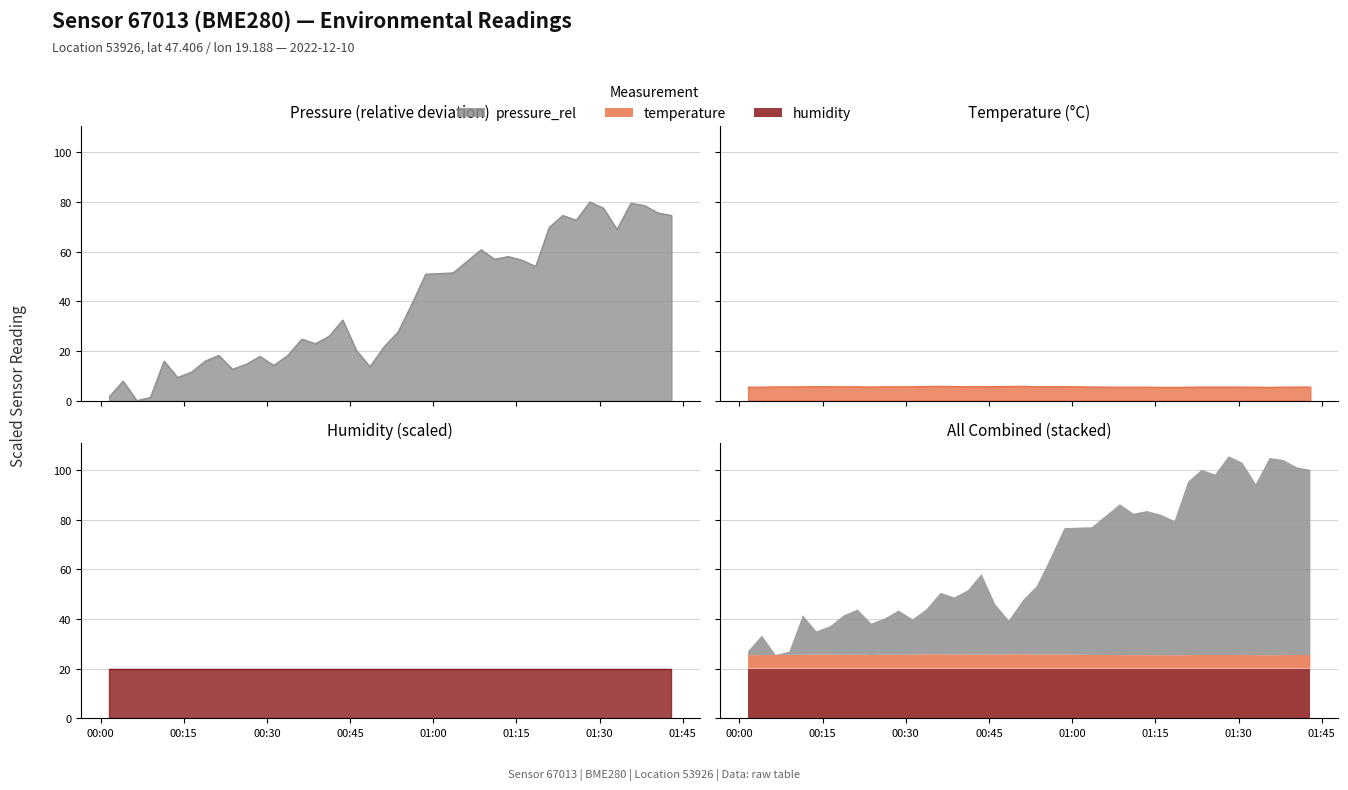

At which label does pressure first exceed 27?

2022-12-10T00:43:40